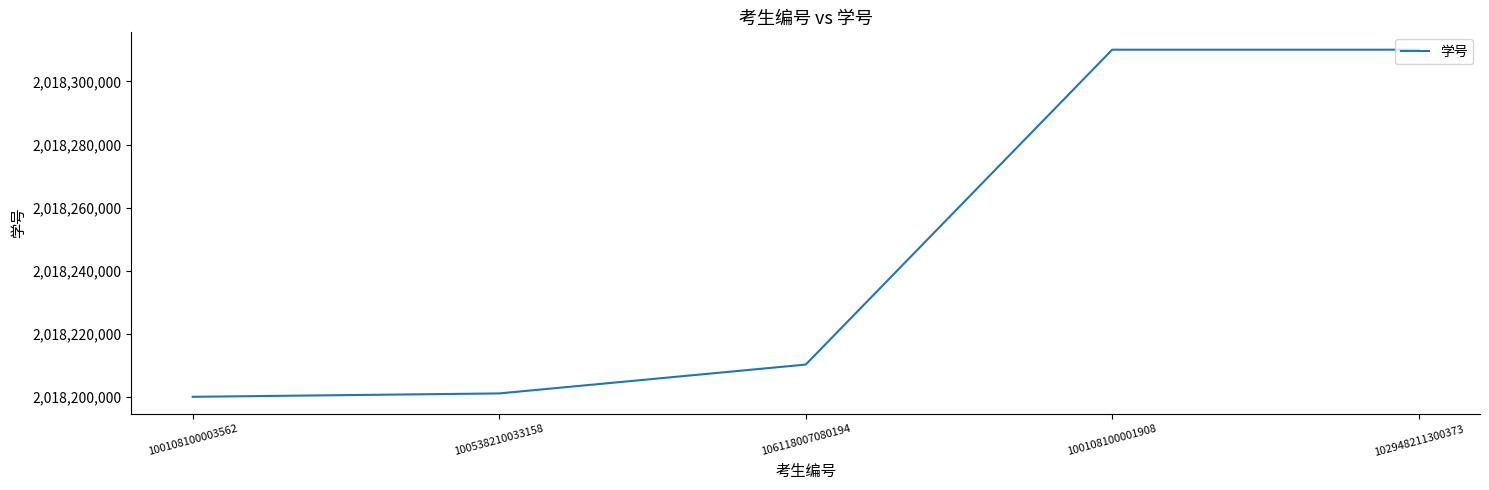

True or false: there are more than 1 points higher than both neighbors.

False